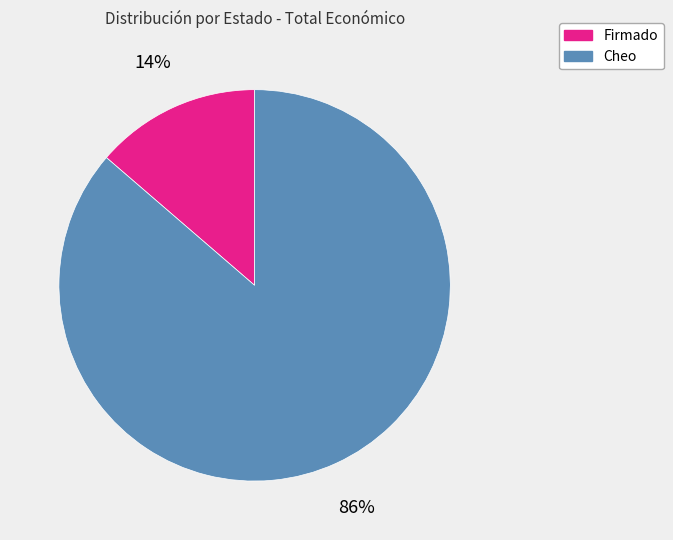

Does any single category account for the majority?

Yes